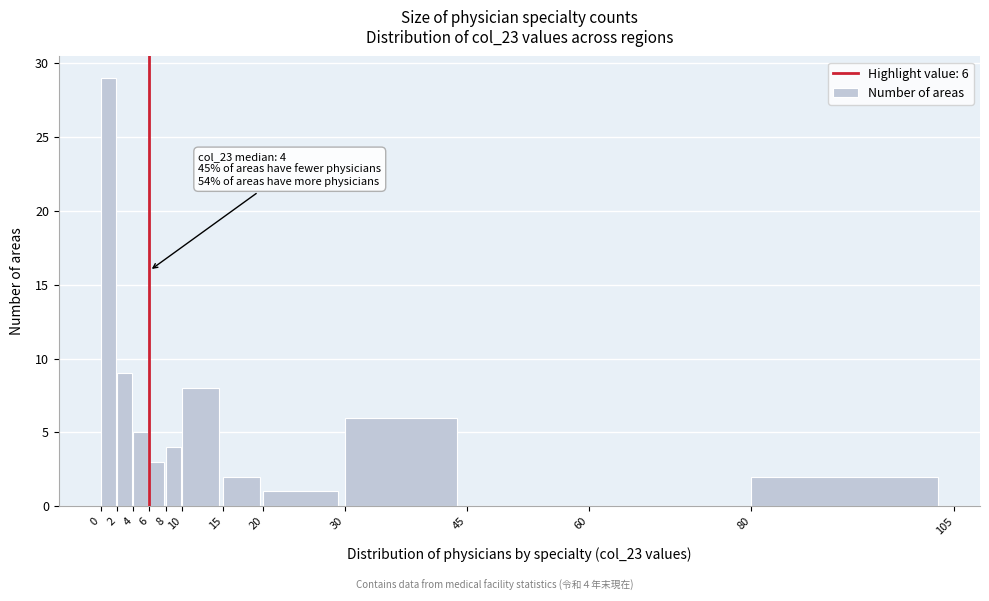

Over which range of the x-axis is the bar tallest?

0 to 2